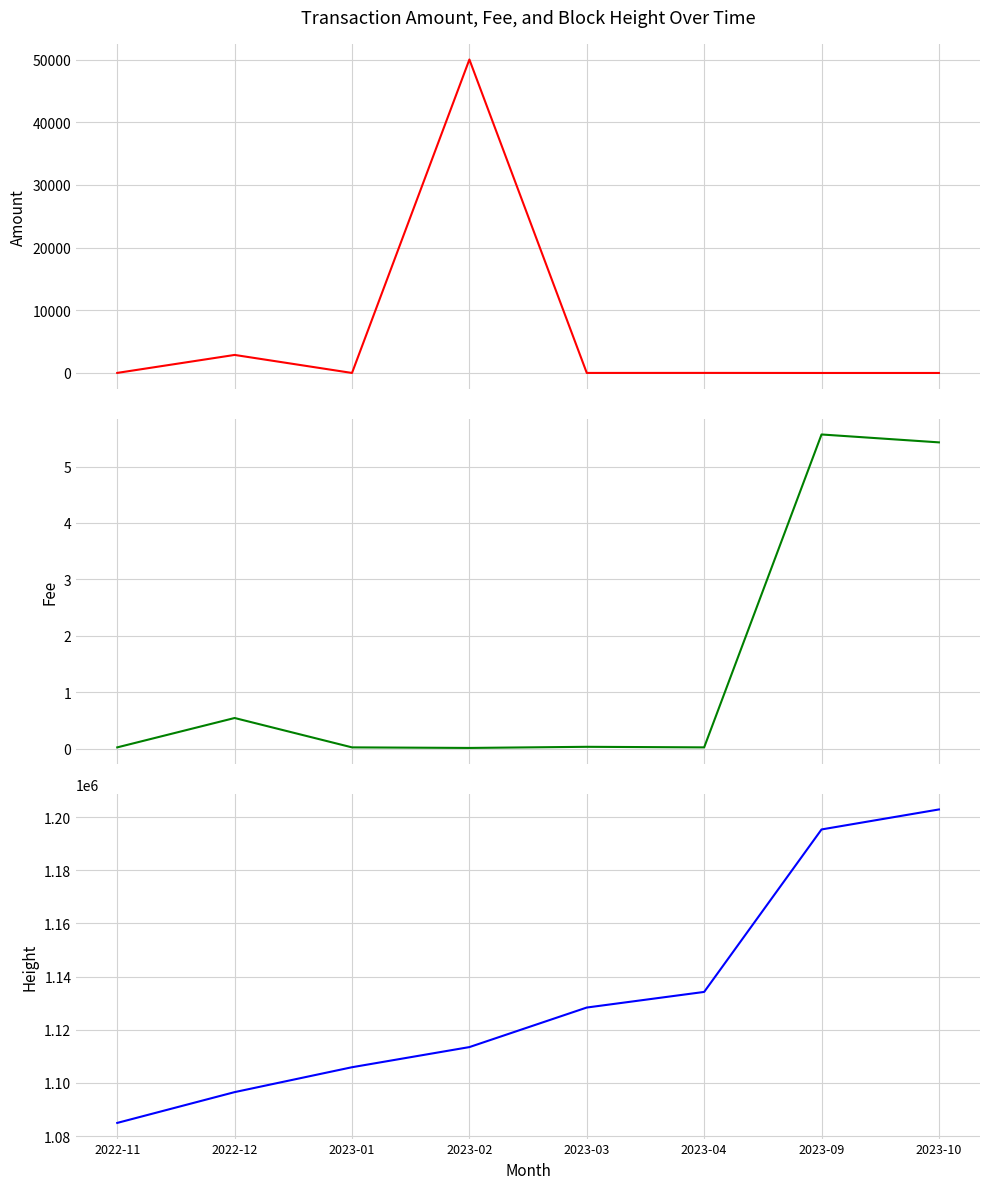

What is the difference between the highest and lowest values at 2023-09?

1195397.0